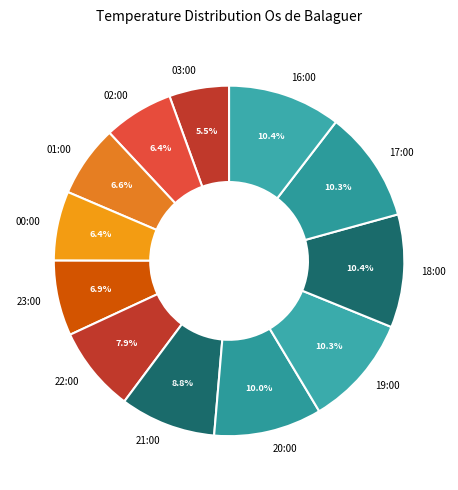

Is there any slice that represents more than half of the pie?

No